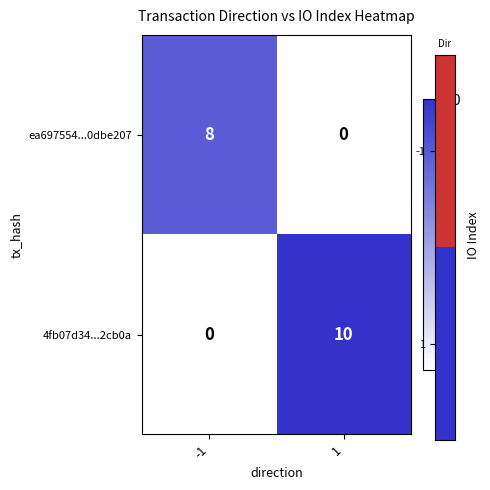

Reading left to right, list all the values displayed in this chart.

ea697554...0dbe207: 8	0
4fb07d34...2cb0a: 0	10